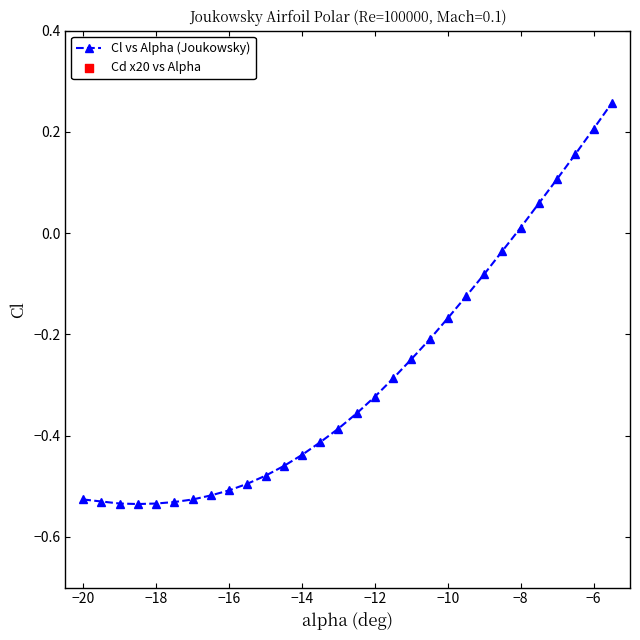

At how many categories does at least one series exceed 0?

30